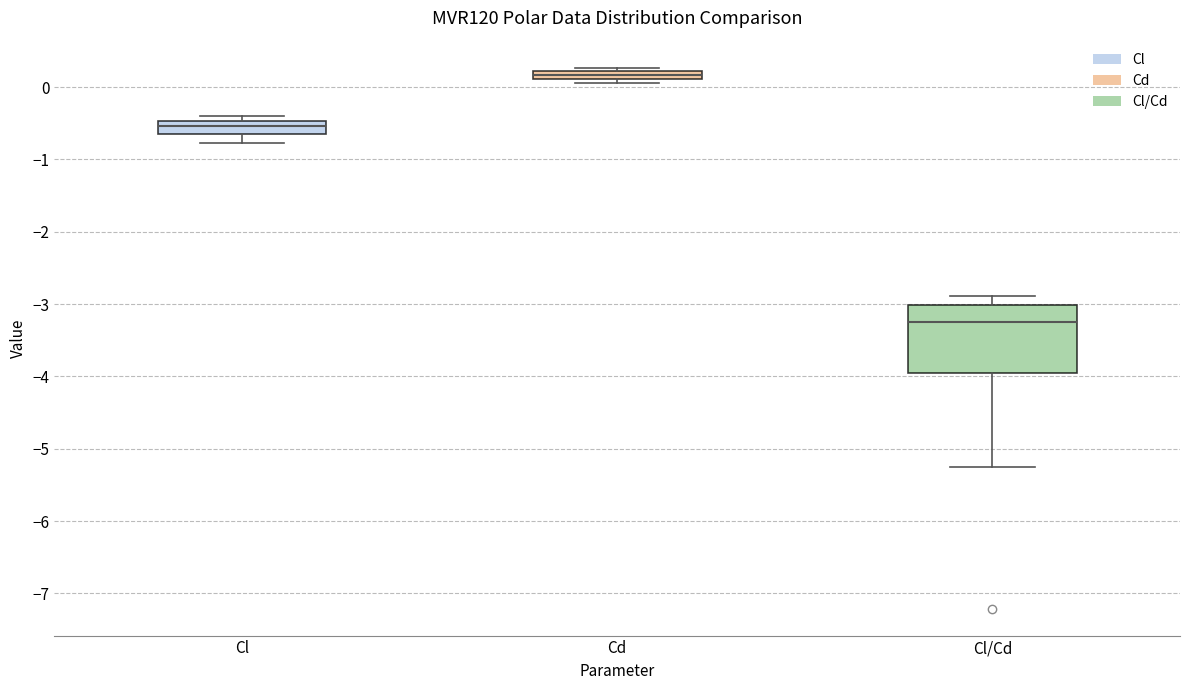

Which box is the tallest, from its lower edge to its upper edge?

Cl/Cd